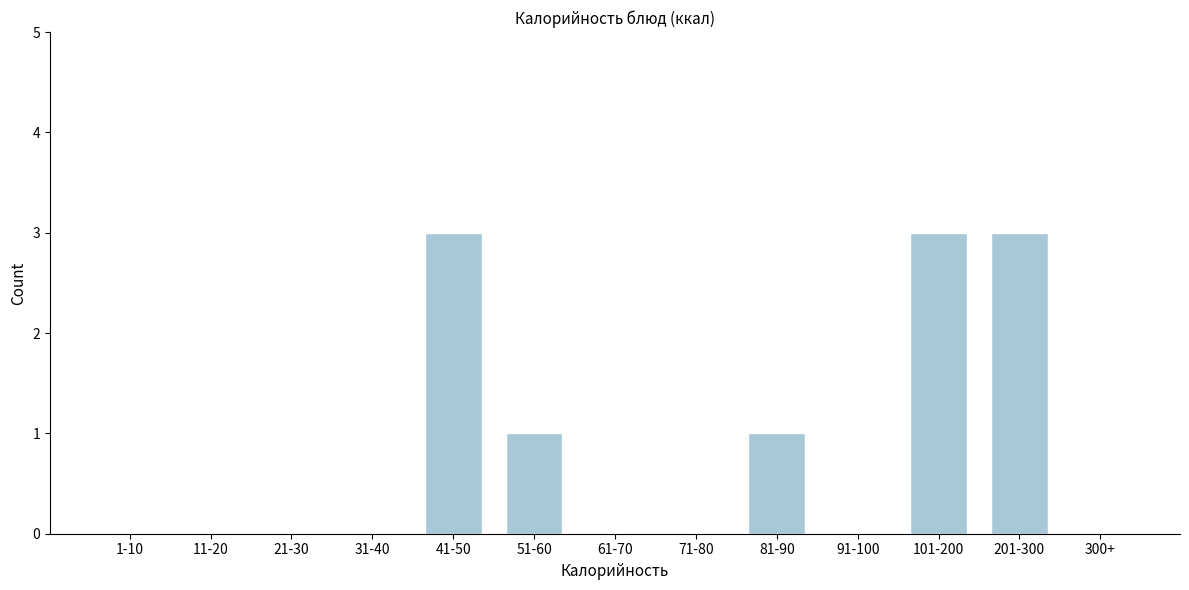

Reading right to left, extract all data points from this chart.

300+=0	201-300=3	101-200=3	91-100=0	81-90=1	71-80=0	61-70=0	51-60=1	41-50=3	31-40=0	21-30=0	11-20=0	1-10=0